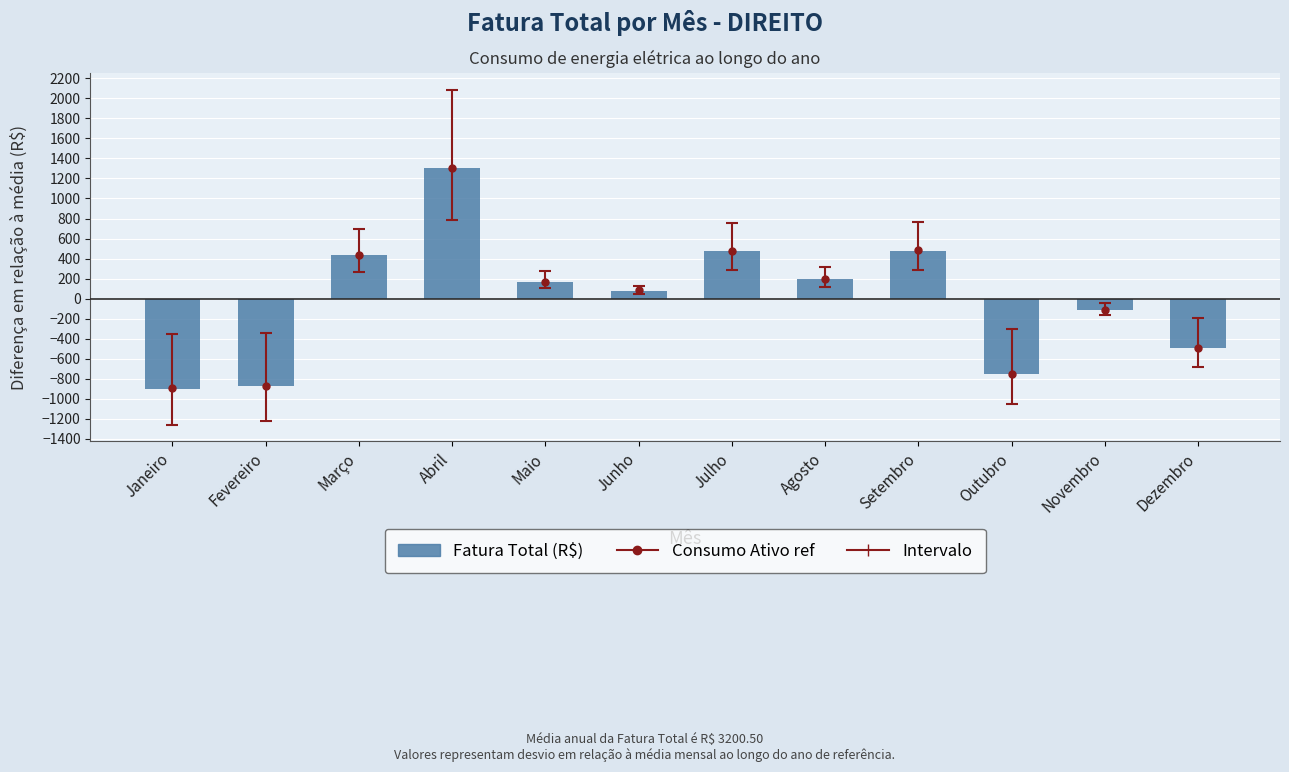

How many positive values are there?

7